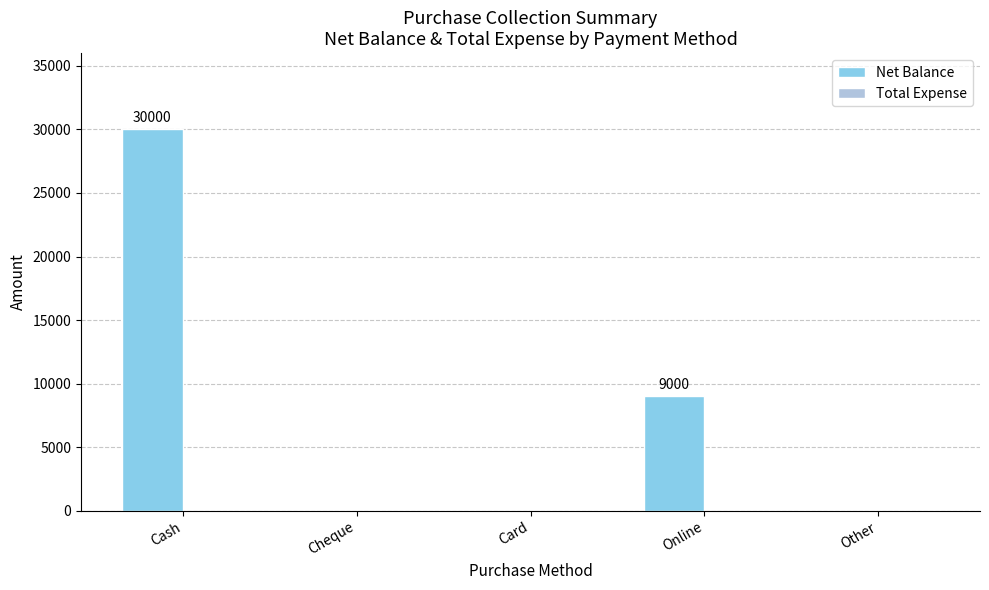

What is the sum of the values at Other and Online?

9000